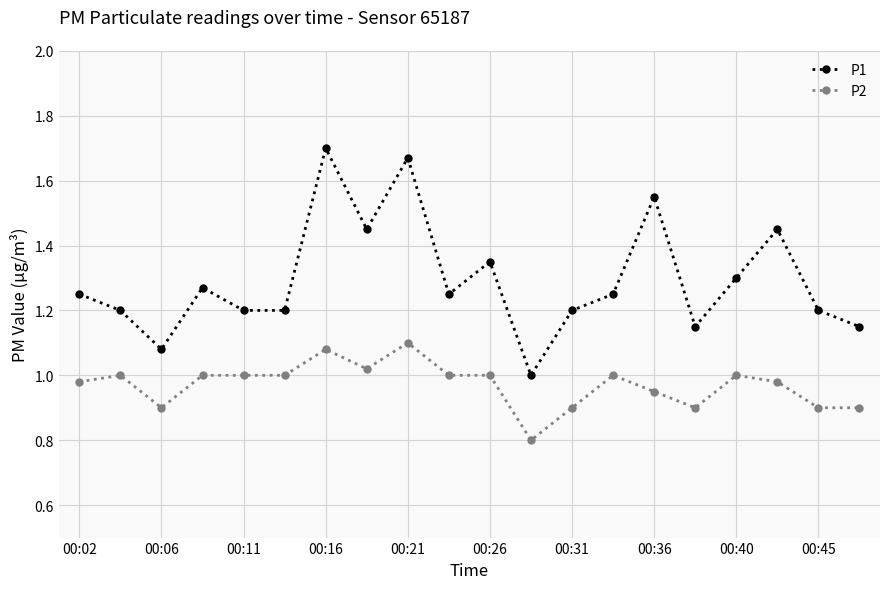

Which series has the largest total across all categories?

P1